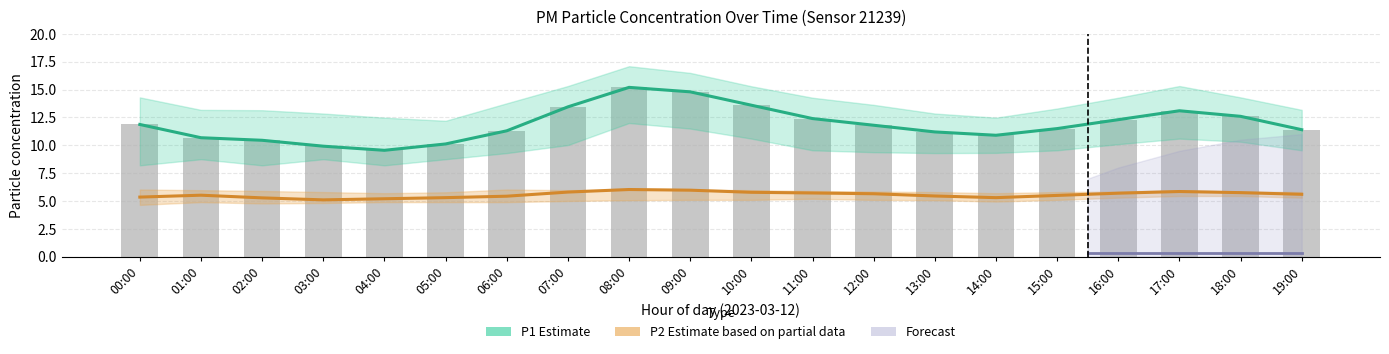

Reading left to right, list all the values displayed in this chart.

P1 (PM10) Estimate: 11.9	10.7	10.4	9.9	9.6	10.1	11.3	13.4	15.2	14.8	13.6	12.4	11.8	11.2	10.9	11.5	12.3	13.1	12.6	11.4
P2 (PM2.5) Estimate based on partial data: 5.3	5.5	5.3	5.1	5.2	5.3	5.4	5.8	6.0	6.0	5.8	5.7	5.7	5.5	5.3	5.5	5.7	5.8	5.8	5.6